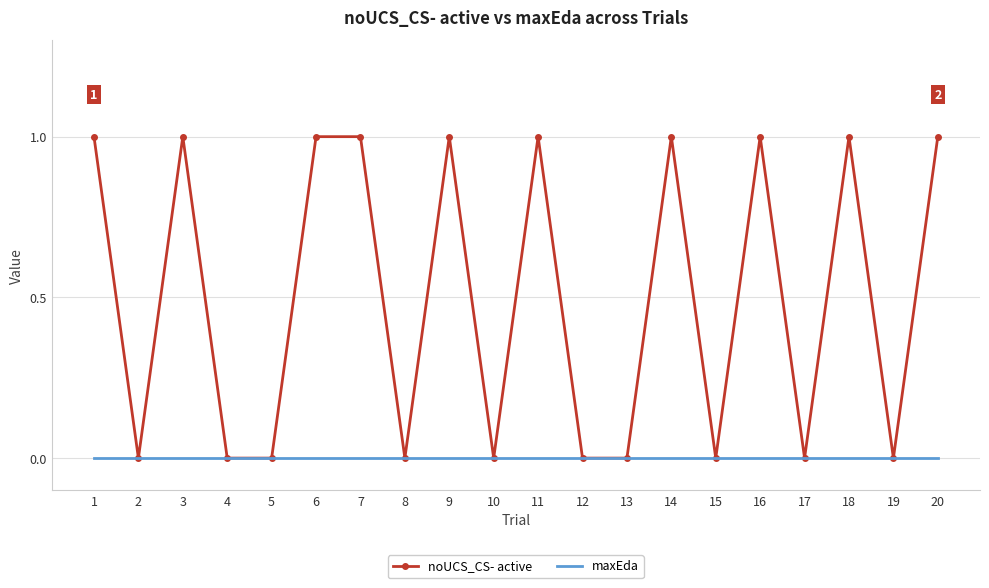

Which series has the largest total across all categories?

noUCS_CS- active